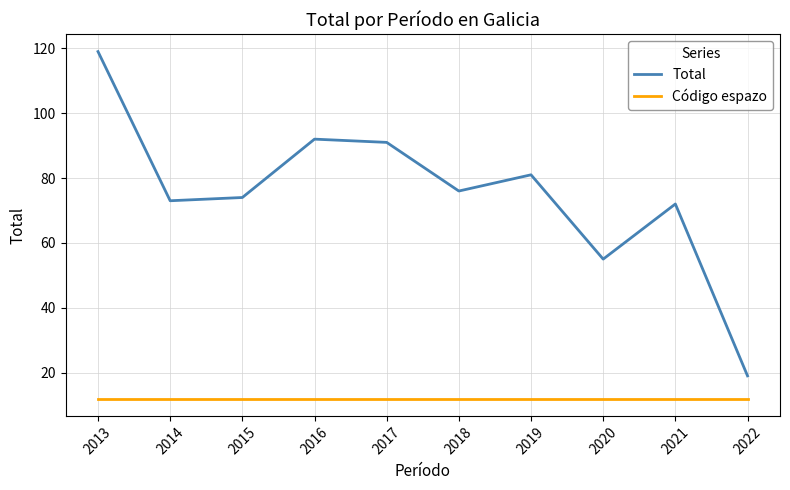

What are all the series names shown in the legend?

Total, Código espazo